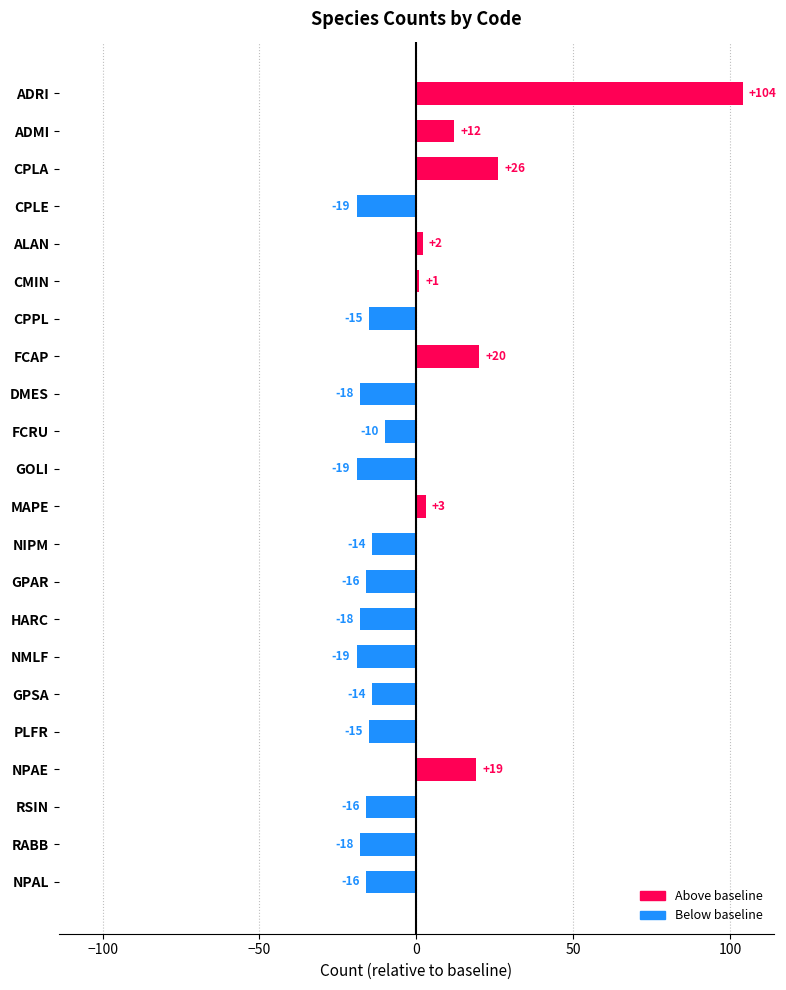

What is the greatest value displayed?

104